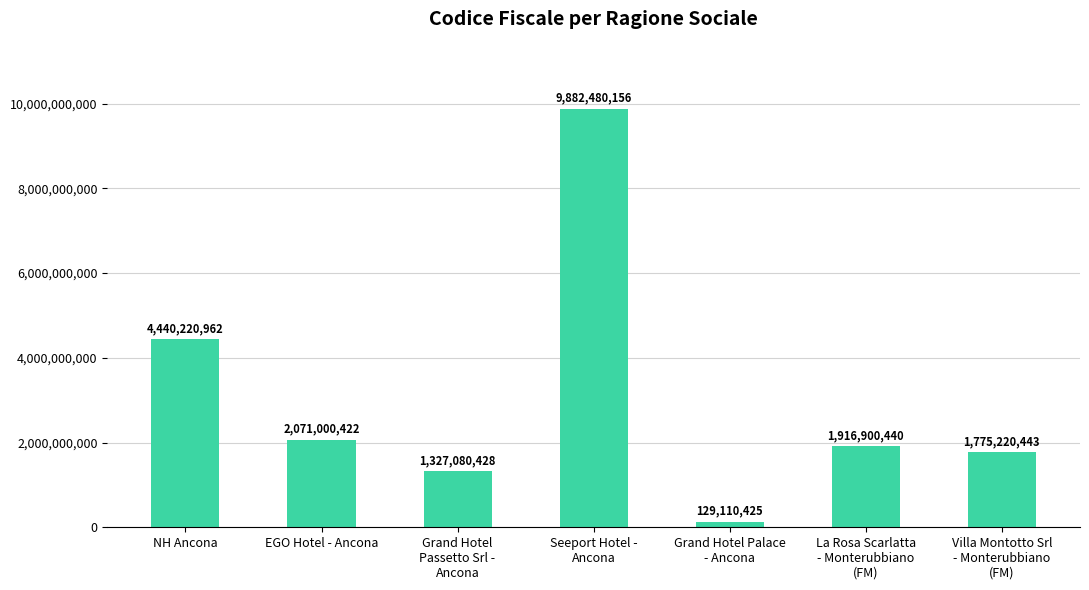

The chart shows a value of 1916900440 at La Rosa Scarlatta
- Monterubbiano
(FM). True or false?

True